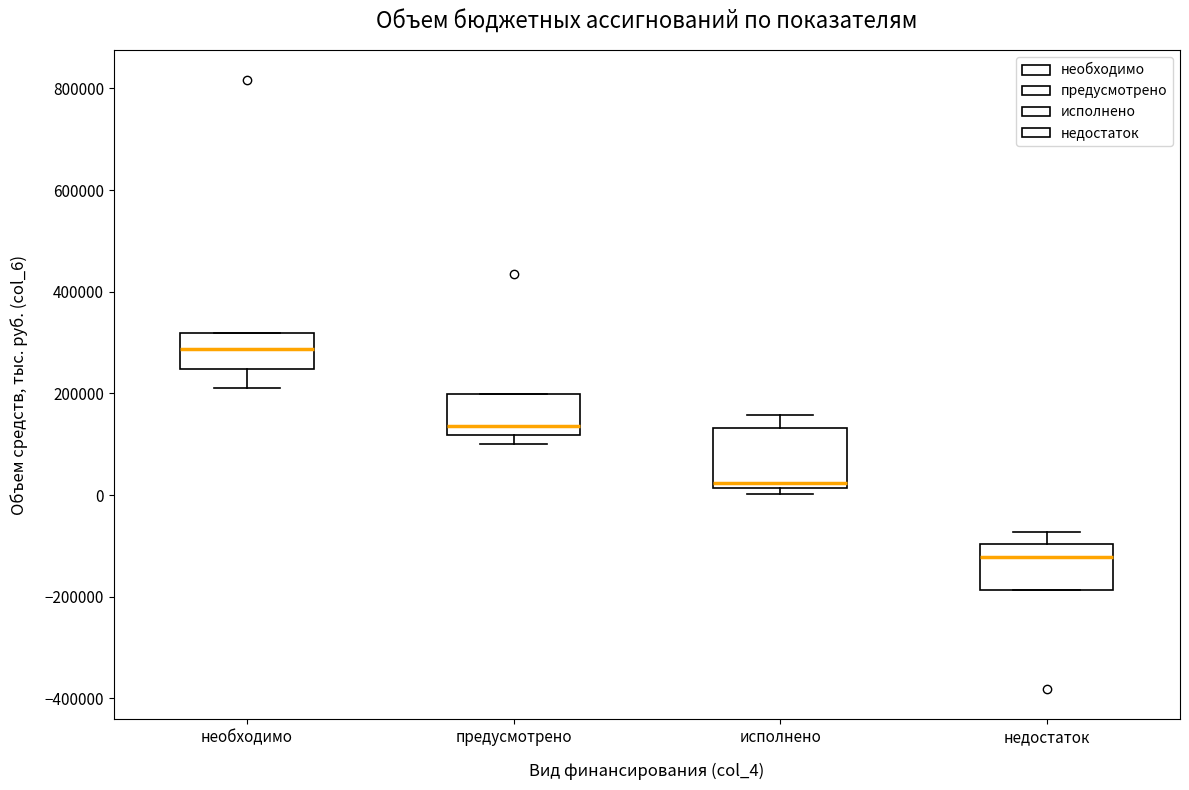

Reading left to right, transcribe this box plot: for each box, give where its median line is, the range the box spans, and where its two whiskers end, as read against the y-axis. The values are not printed on the chart, so give them approximately, as read against the axis.

необходимо: median 280000, box 240000 to 320000, whiskers 220000 to 320000
предусмотрено: median 140000, box 120000 to 200000, whiskers 100000 to 200000
исполнено: median 20000 (just above the box's lower edge), box 20000 to 140000, whiskers 0 to 160000
недостаток: median -120000, box -180000 to -100000, whiskers -180000 to -80000